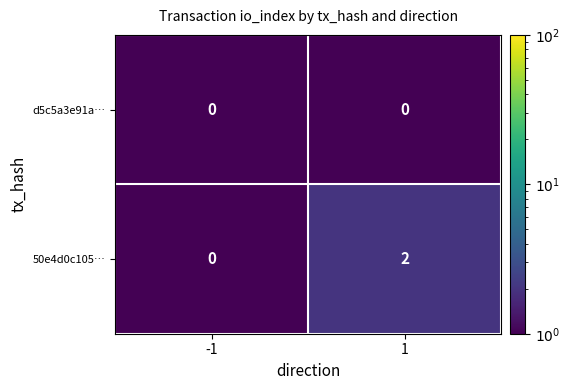

Is the value of 50e4d0c105… at 1 greater than the value of d5c5a3e91a… at 1?

Yes